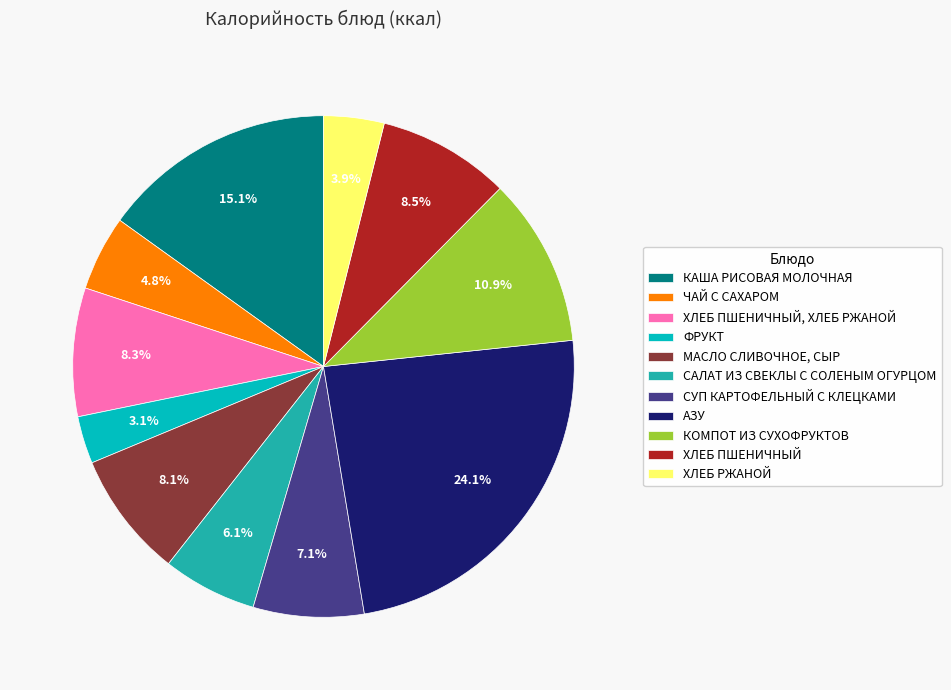

Is КОМПОТ ИЗ СУХОФРУКТОВ the majority of the pie?

No